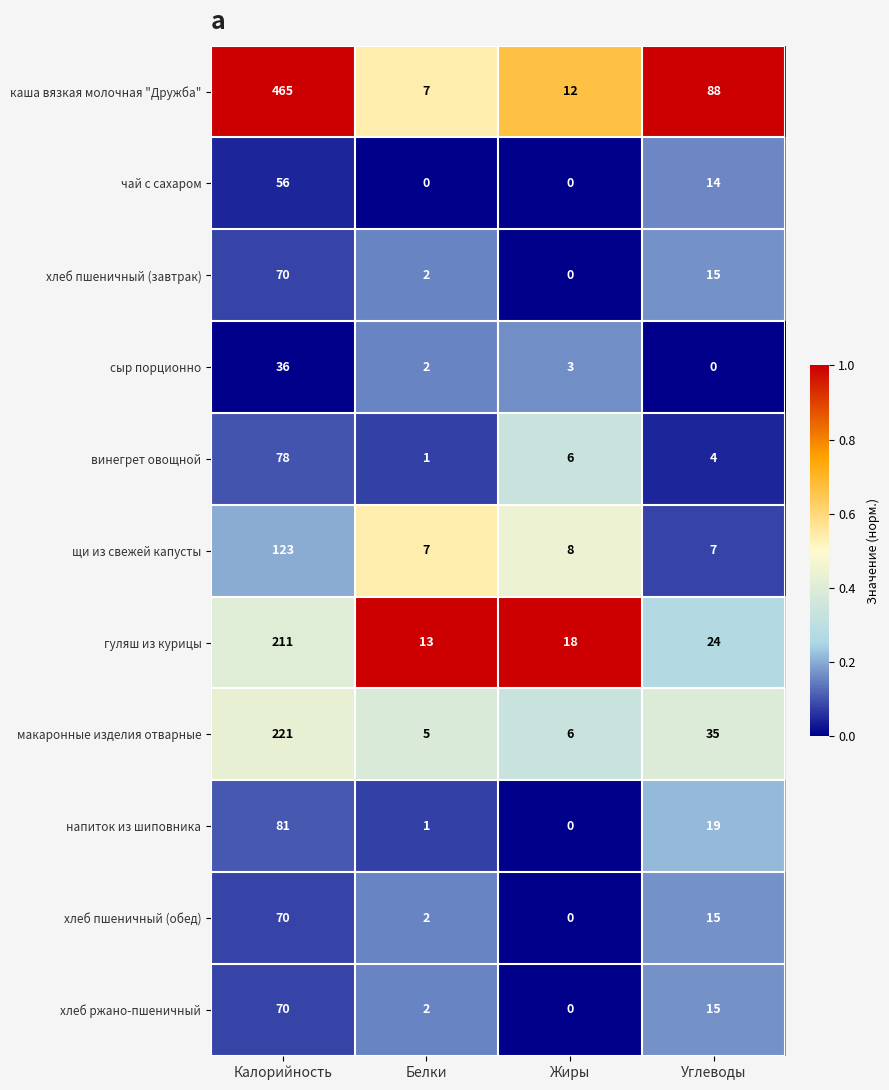

What is the approximate value of сыр порционно at Калорийность, to the nearest 5?

35